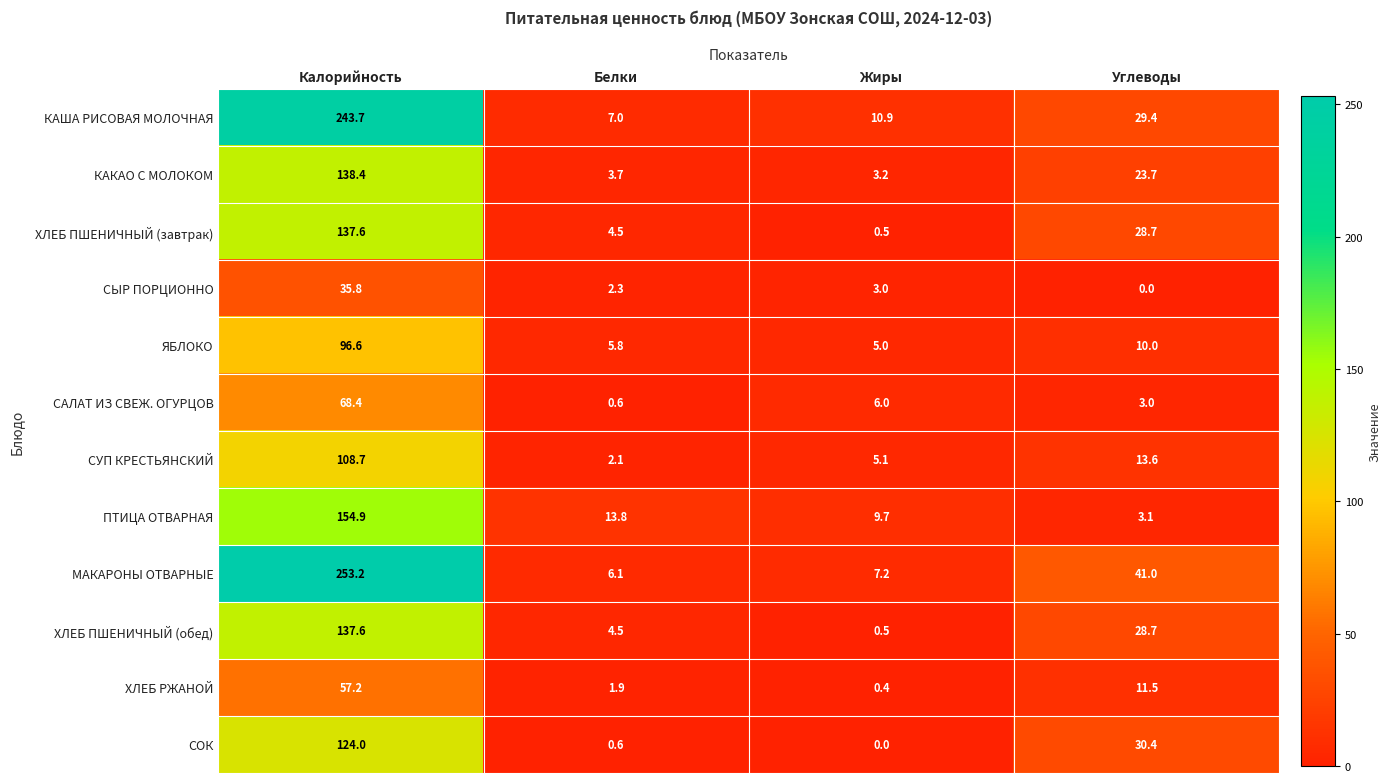

Where is СЫР ПОРЦИОННО nearest to the value 17?

Жиры